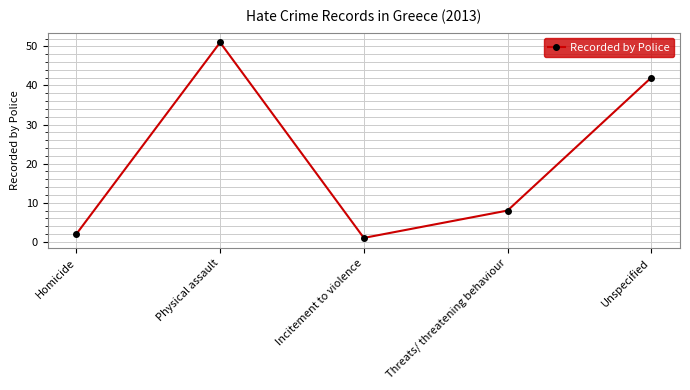

What is the difference between the second highest and minimum values?

41